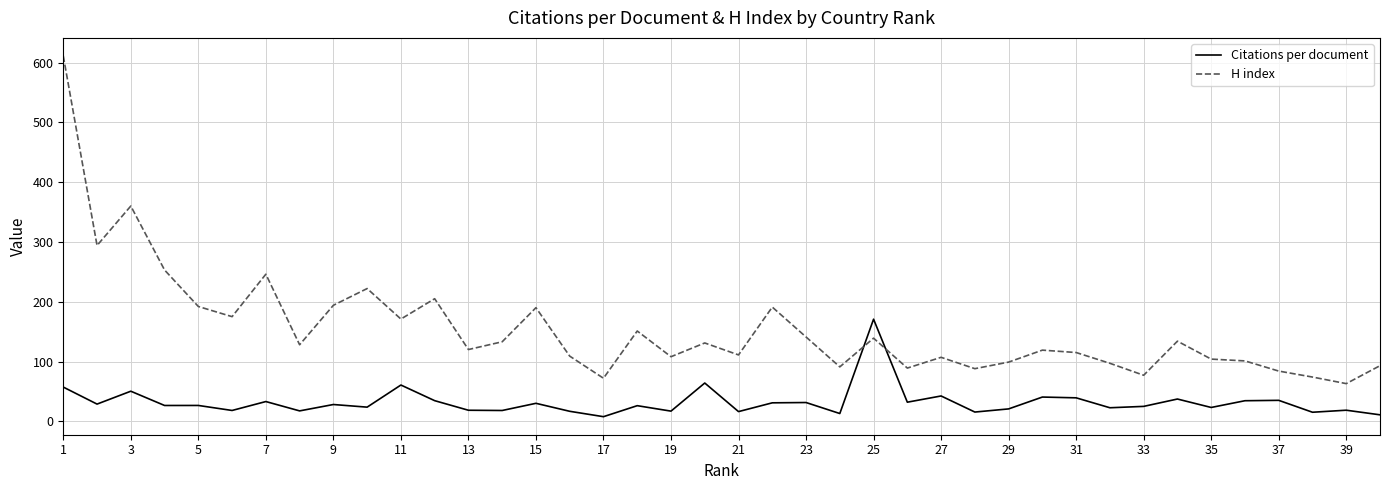

Which series has the widest spread of values?

H index